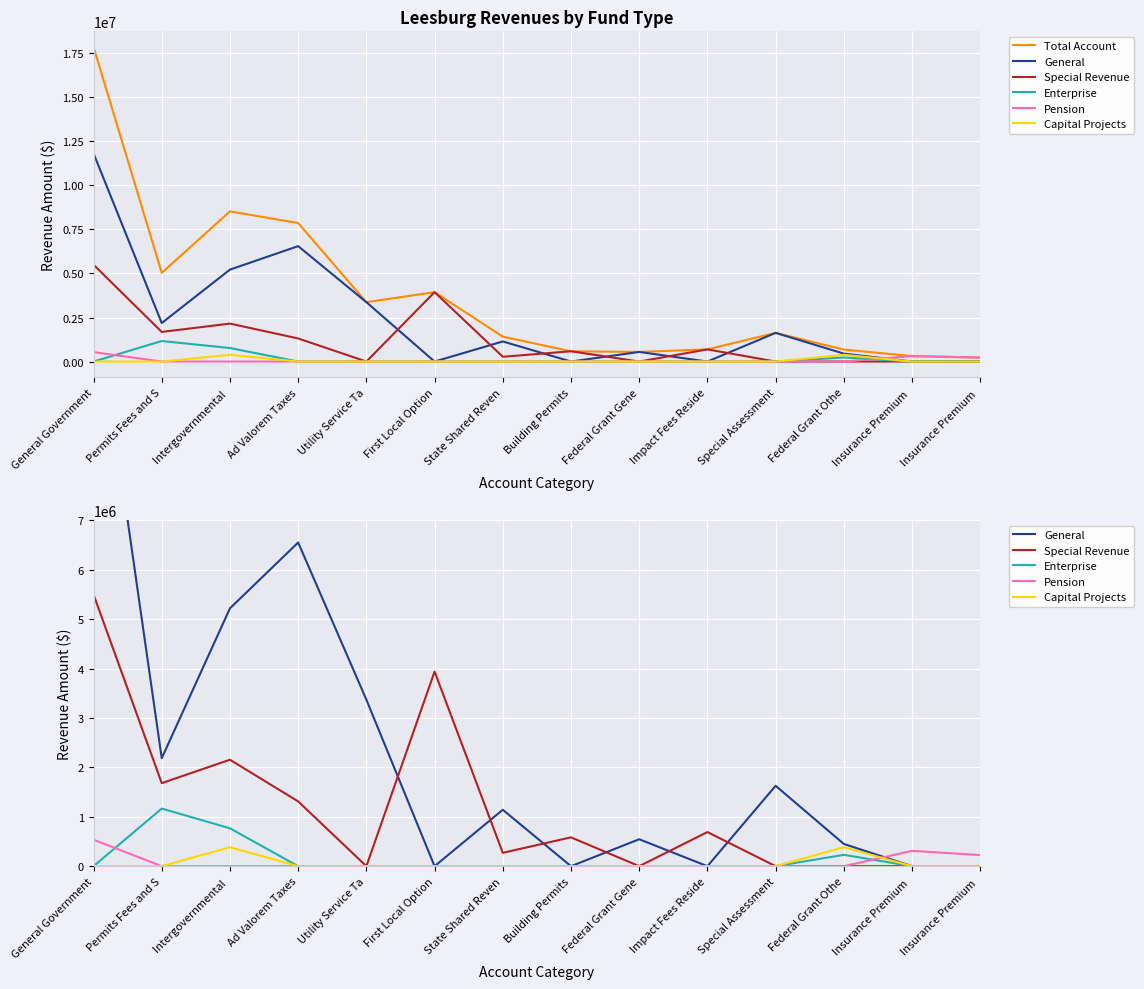

True or false: Enterprise has a value of 689592 at Ad Valorem Taxes.

False